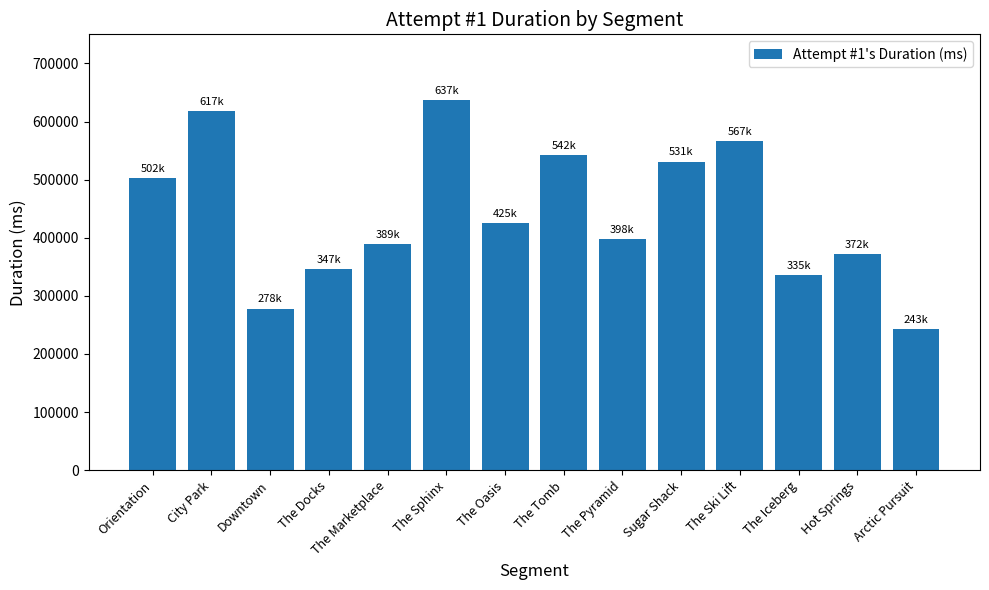

What is the sum of the values at Hot Springs and The Oasis?

797281